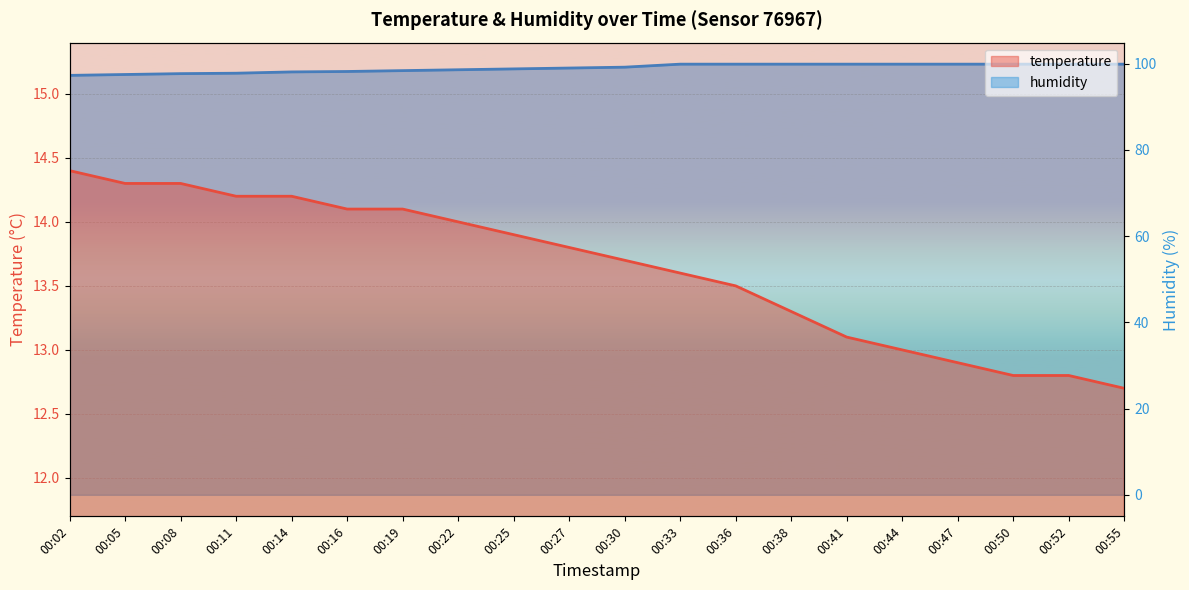

True or false: humidity and temperature intersect in this chart.

False